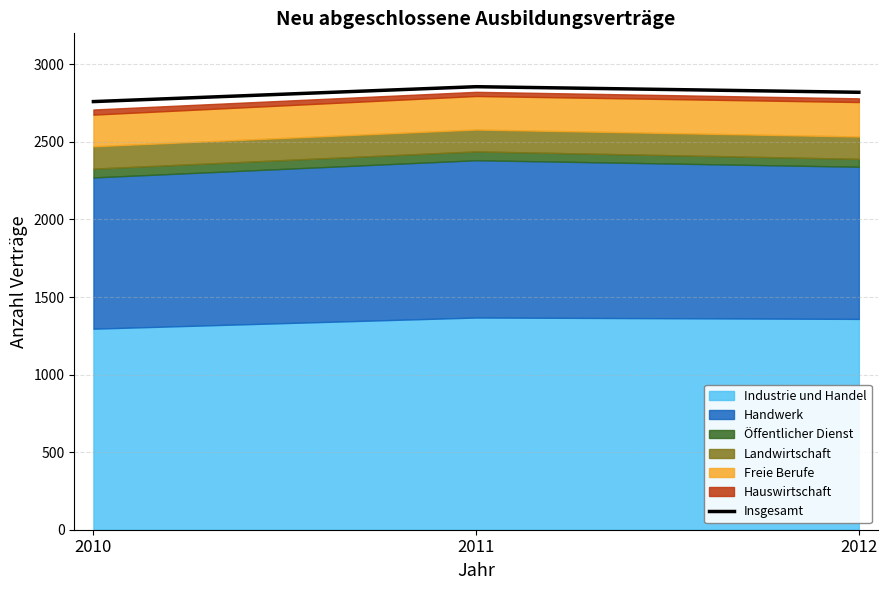

What is the greatest value displayed?

2856